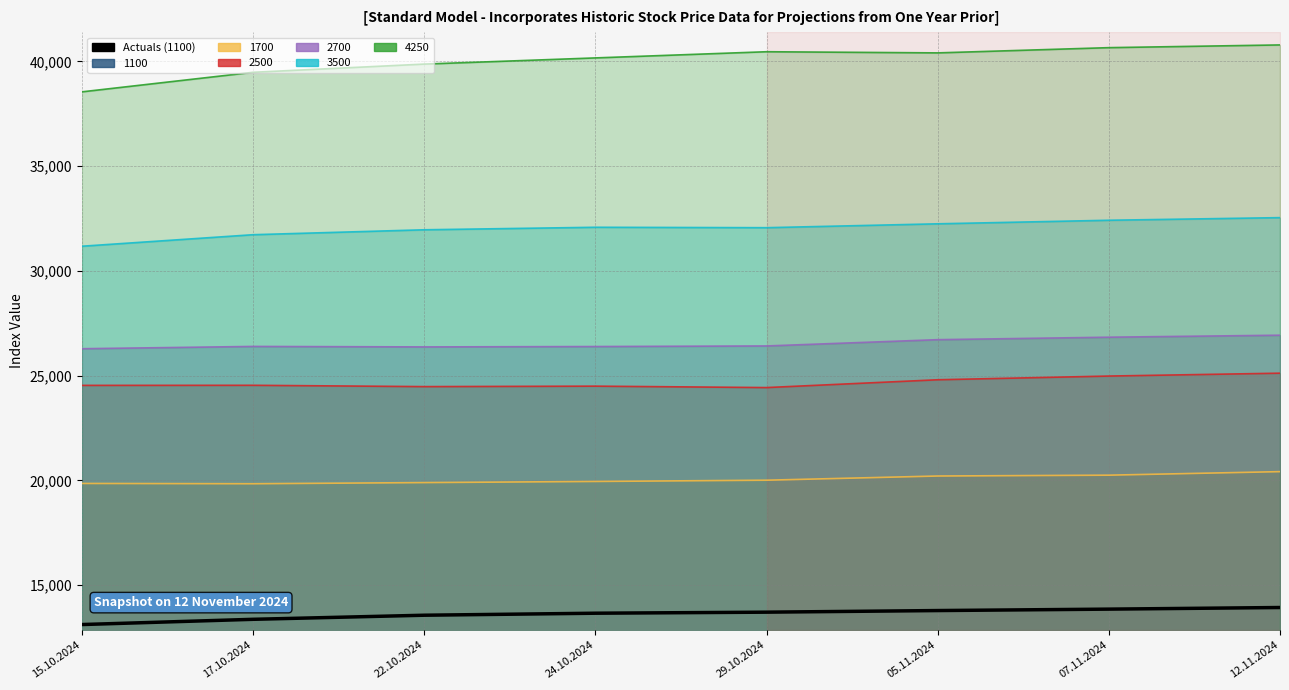

Reading left to right, list all the values displayed in this chart.

13114	13364	13559	13655	13705	13782	13850	13927